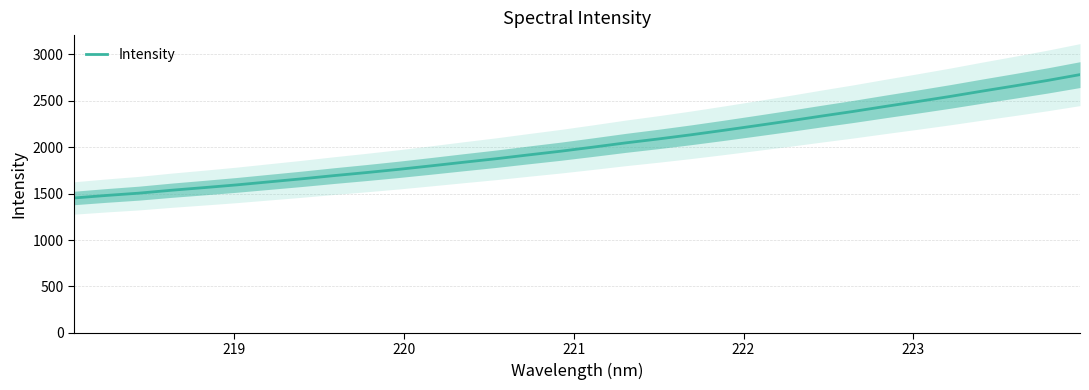

What is the maximum value for Intensity?

2782.5